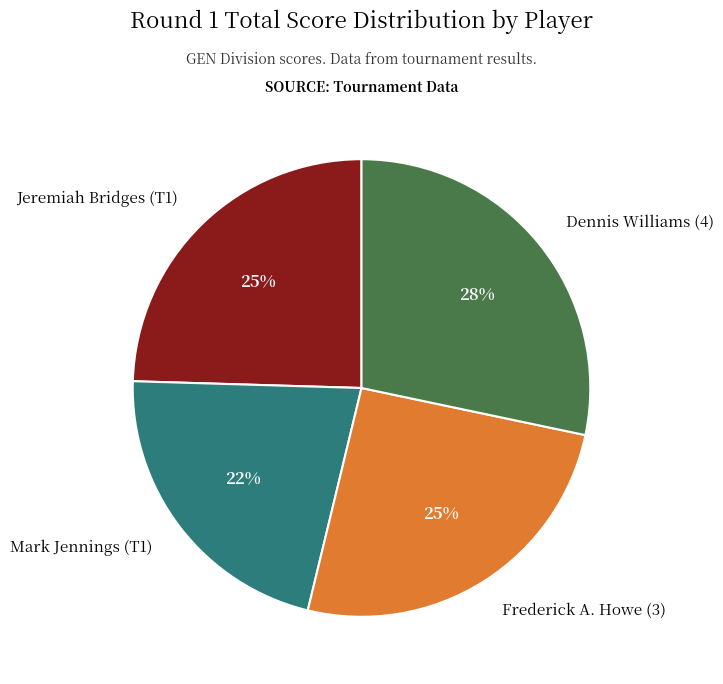

What is the largest slice in the pie chart?

Dennis Williams (4)